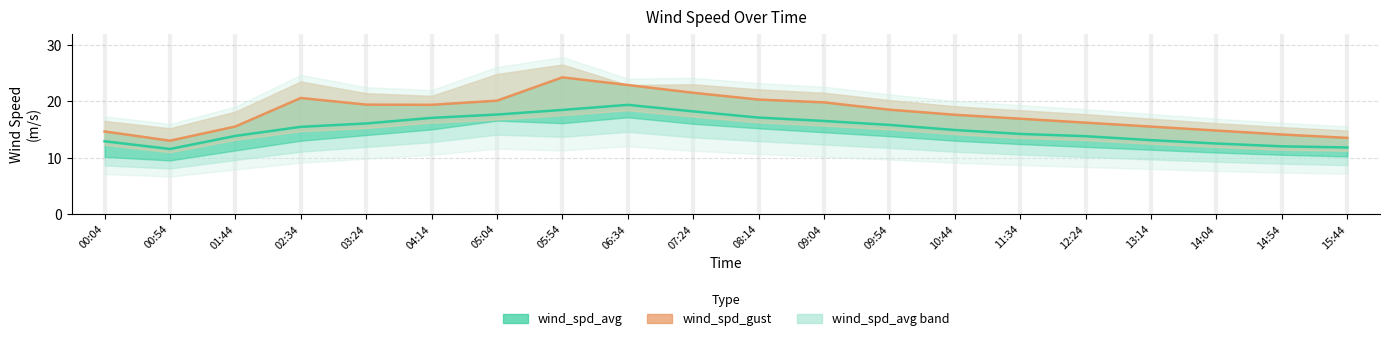

Is the value of wind_spd_gust at 05:54 greater than the value of wind_spd_avg at 06:34?

Yes